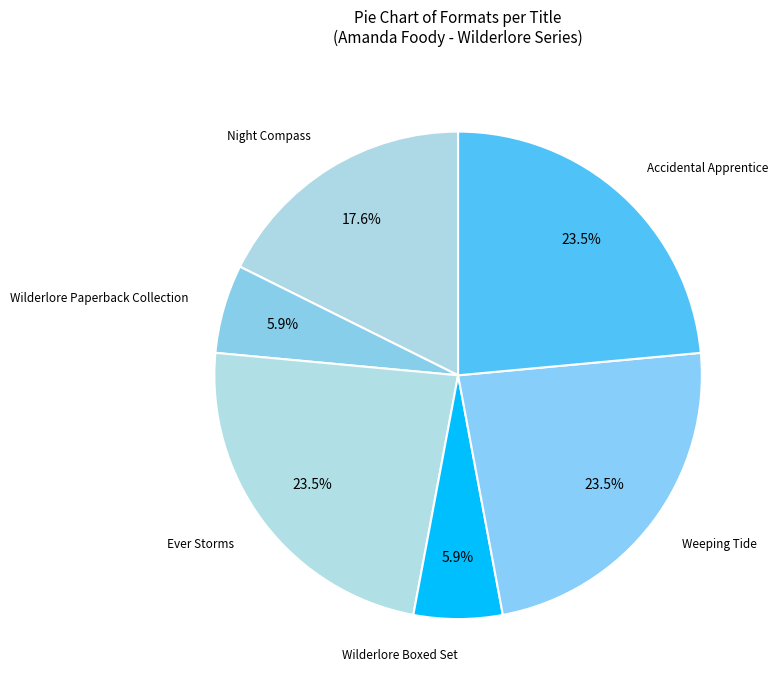

Is there any slice that represents more than half of the pie?

No